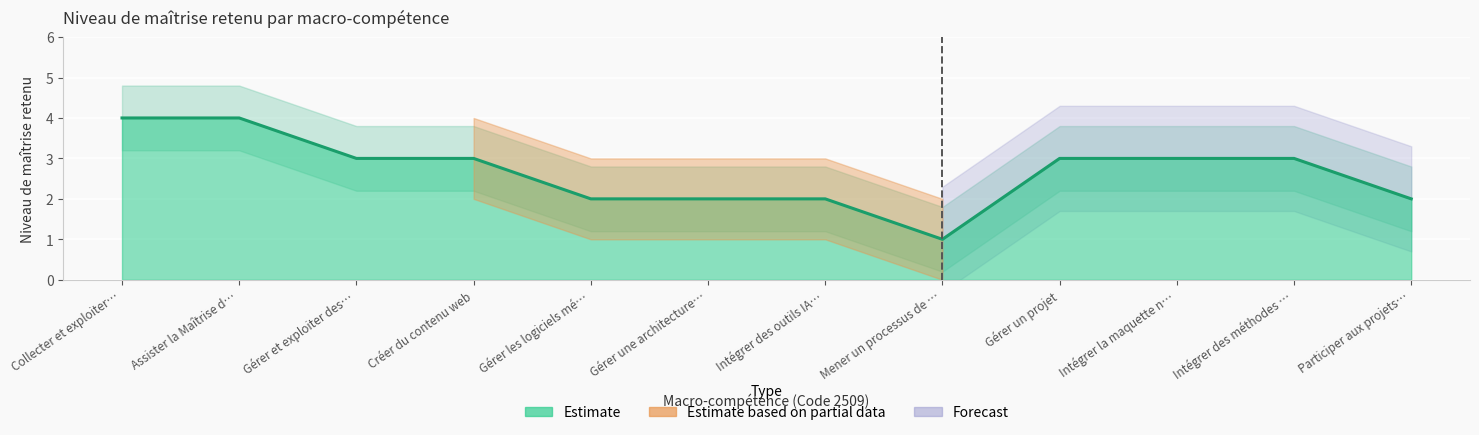

True or false: Lower bound has more than 2 interior local peaks.

False